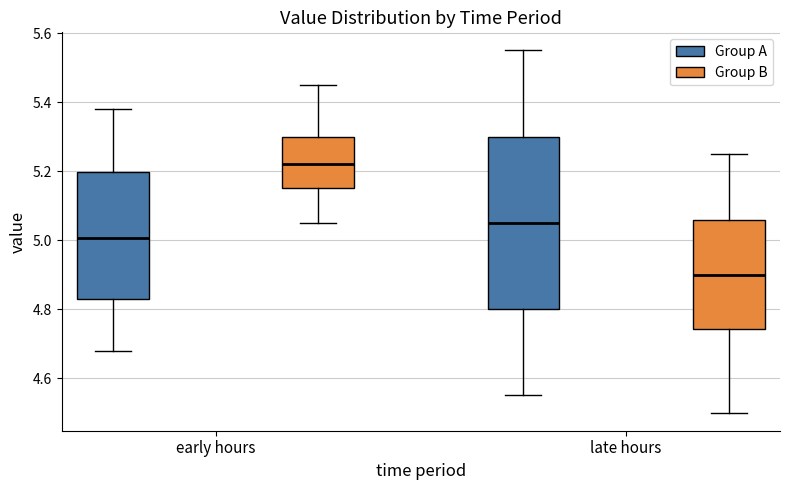

Reading left to right, read every box against the y-axis: the position of its median line, the range the box covers, and the ends of its whiskers. The values are not printed on the chart, so give them approximately, as read against the axis.

early hours (Group A): median 5.00, box 4.84 to 5.20, whiskers 4.68 to 5.38
early hours (Group B): median 5.22, box 5.16 to 5.30, whiskers 5.06 to 5.46
late hours (Group A): median 5.06, box 4.80 to 5.30, whiskers 4.56 to 5.56
late hours (Group B): median 4.90, box 4.74 to 5.06, whiskers 4.50 to 5.26